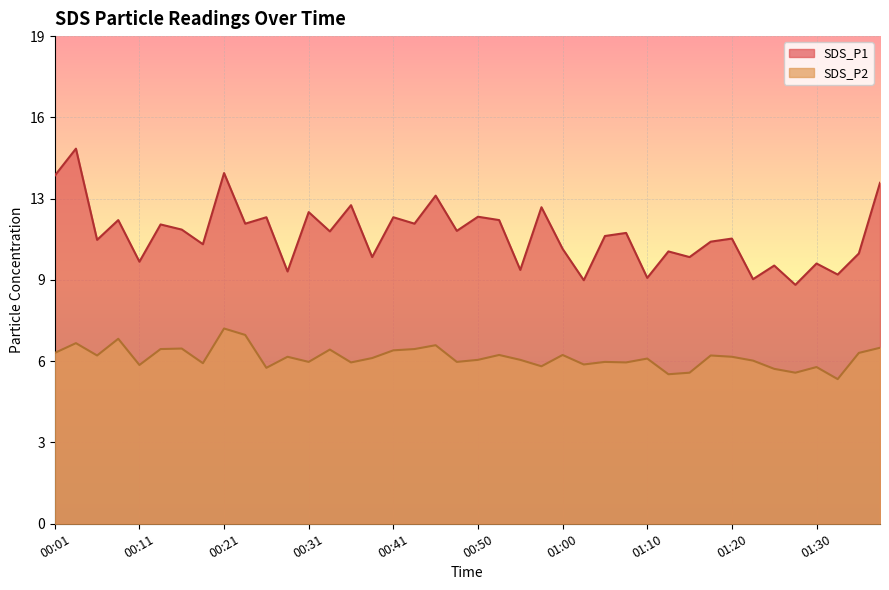

True or false: SDS_P2 has more than 1 interior local peaks.

True